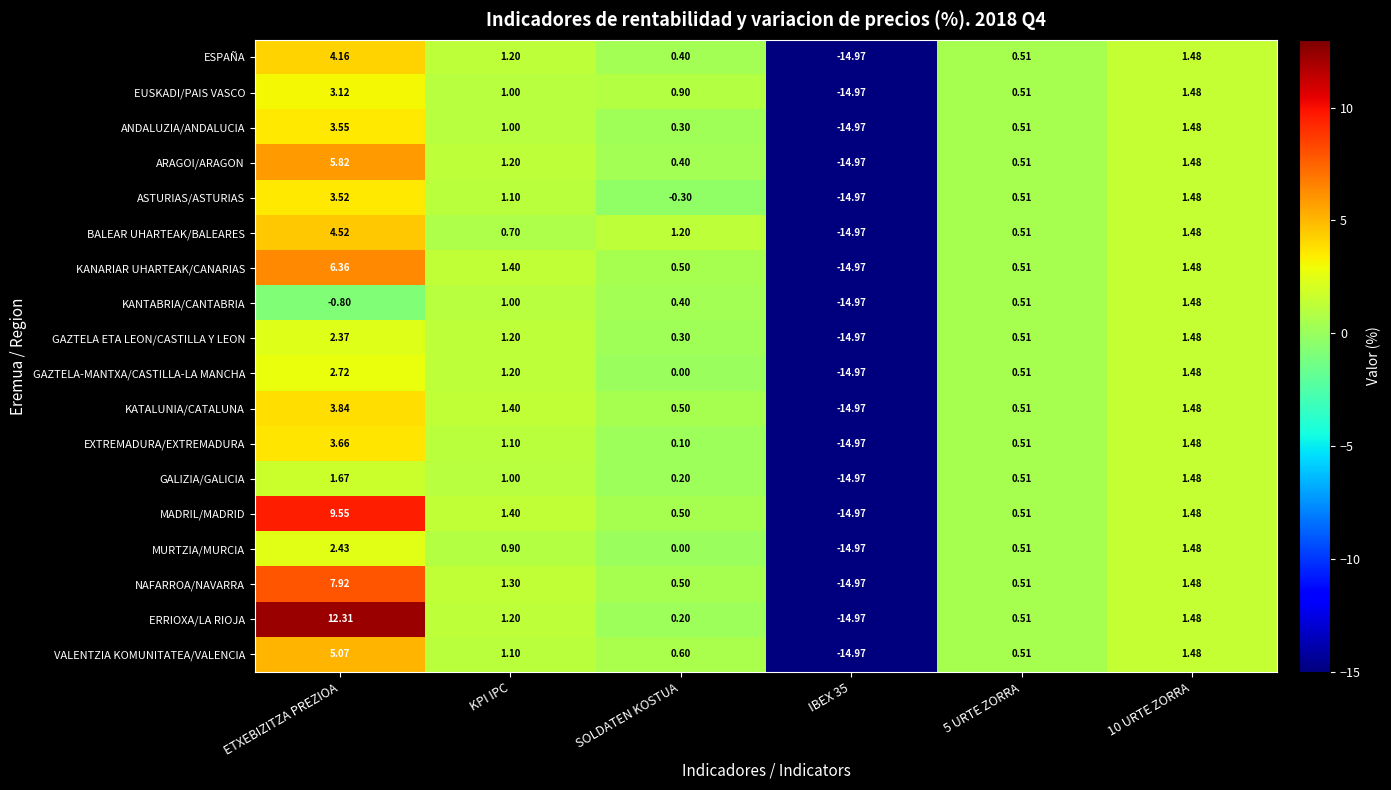

Rank the series by their maximum value, from lowest to highest.

KANTABRIA/CANTABRIA, GALIZIA/GALICIA, GAZTELA ETA LEON/CASTILLA Y LEON, MURTZIA/MURCIA, GAZTELA-MANTXA/CASTILLA-LA MANCHA, EUSKADI/PAIS VASCO, ASTURIAS/ASTURIAS, ANDALUZIA/ANDALUCIA, EXTREMADURA/EXTREMADURA, KATALUNIA/CATALUNA, ESPAÑA, BALEAR UHARTEAK/BALEARES, VALENTZIA KOMUNITATEA/VALENCIA, ARAGOI/ARAGON, KANARIAR UHARTEAK/CANARIAS, NAFARROA/NAVARRA, MADRIL/MADRID, ERRIOXA/LA RIOJA